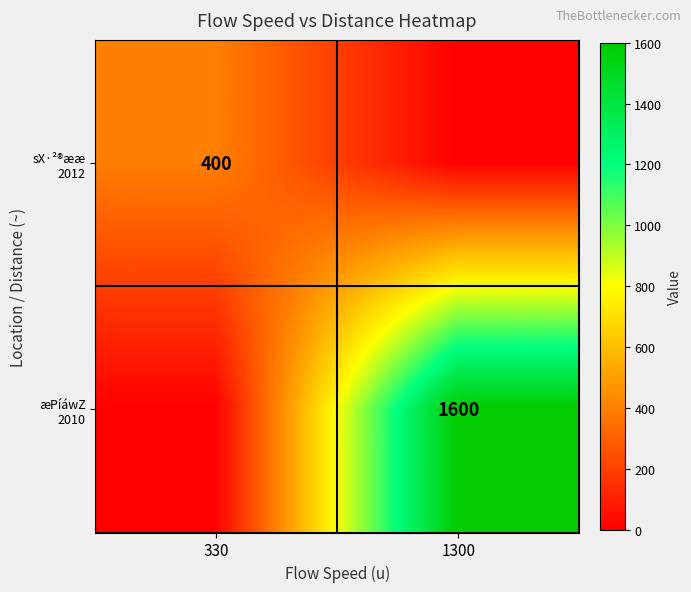

How many positive values does the æPíáwZ 2010 series have?

1